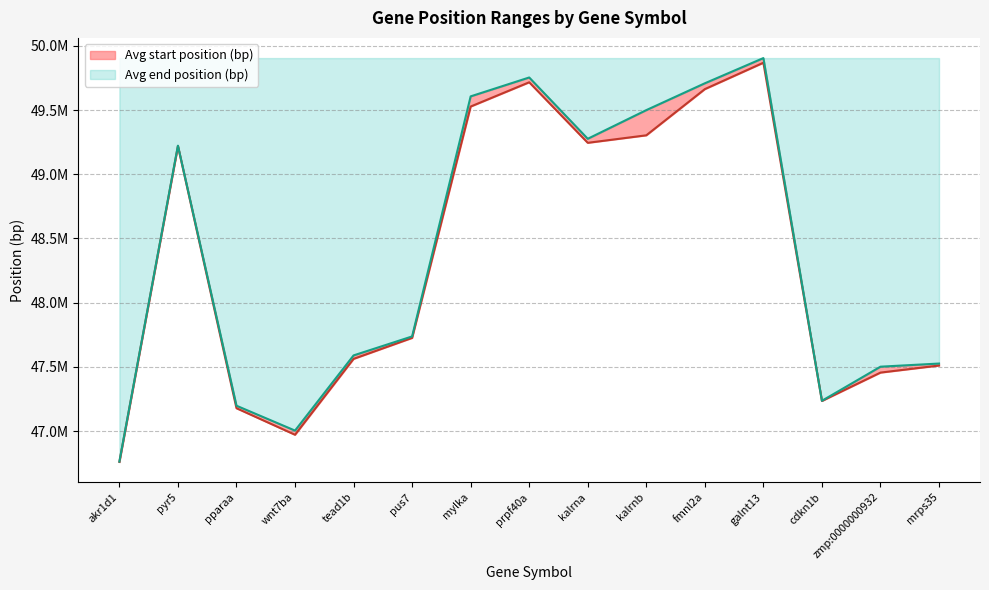

What is the sum of all Avg start position (bp) values?

724939509